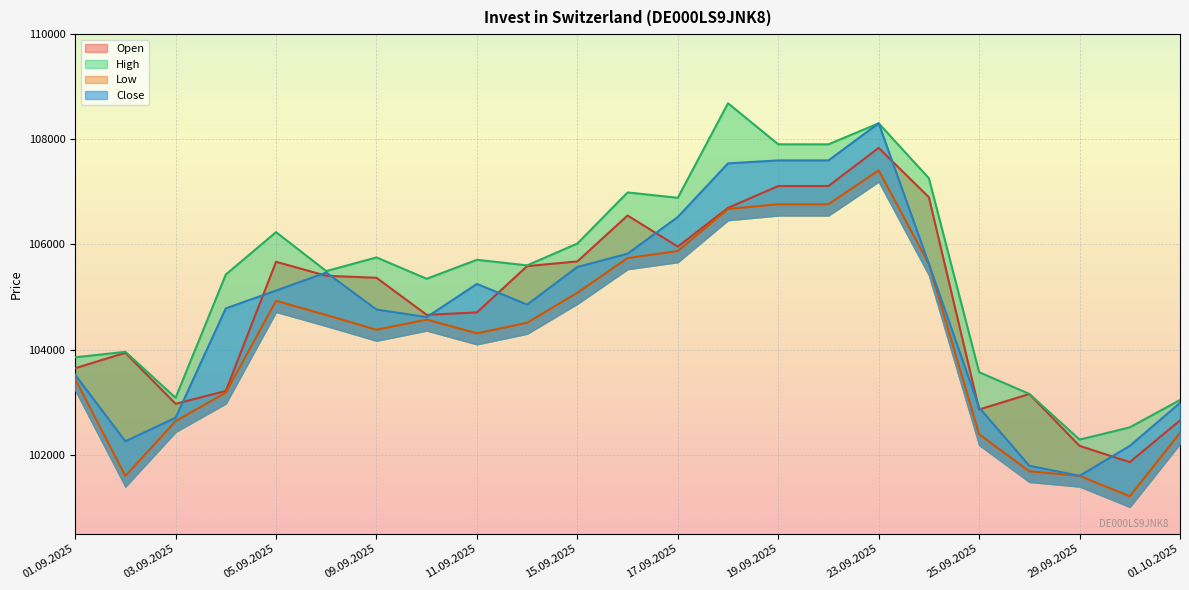

Reading right to left, list all the values displayed in this chart.

Open: 102654	101861	102170	103156	102862	106898	107837	107112	107112	106696	105960	106551	105678	105589	104708	104662	105367	105405	105671	103214	102970	103940	103647
High: 103042	102522	102289	103158	103571	107259	108305	107905	107905	108686	106888	106990	106018	105603	105709	105348	105754	105494	106235	105429	103084	103959	103854
Low: 102417	101211	101600	101687	102390	105628	107411	106765	106765	106676	105876	105742	105082	104512	104310	104572	104379	104659	104928	103182	102641	101599	103438
Close: 102986	102170	101600	101791	102899	105628	108305	107599	107599	107543	106523	105825	105572	104857	105250	104619	104763	105467	105124	104785	102706	102257	103521